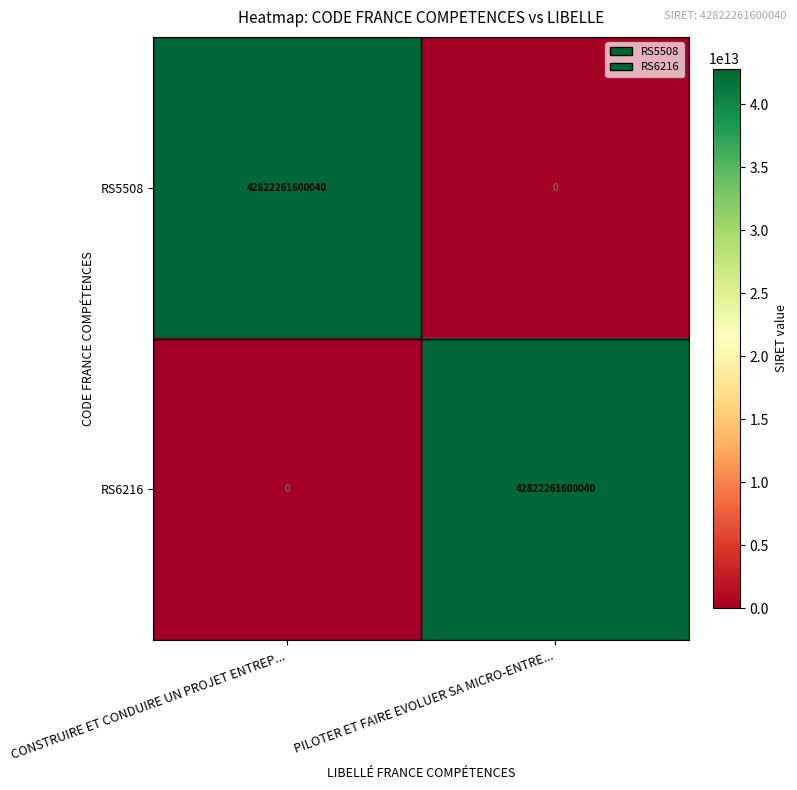

Which category has the highest value in the RS6216 series?

PILOTER ET FAIRE EVOLUER SA MICRO-ENTRE...